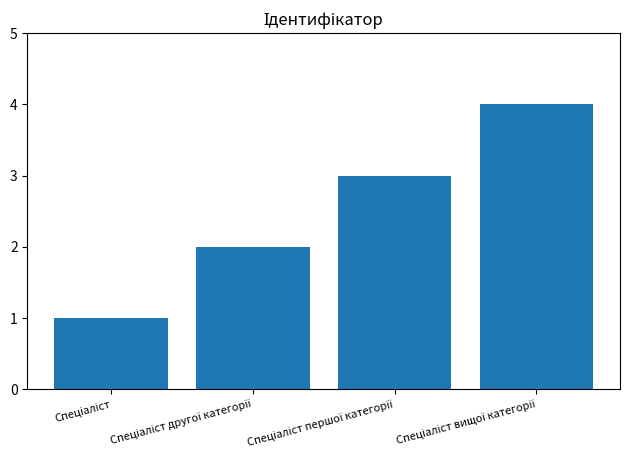

What is the greatest value displayed?

4